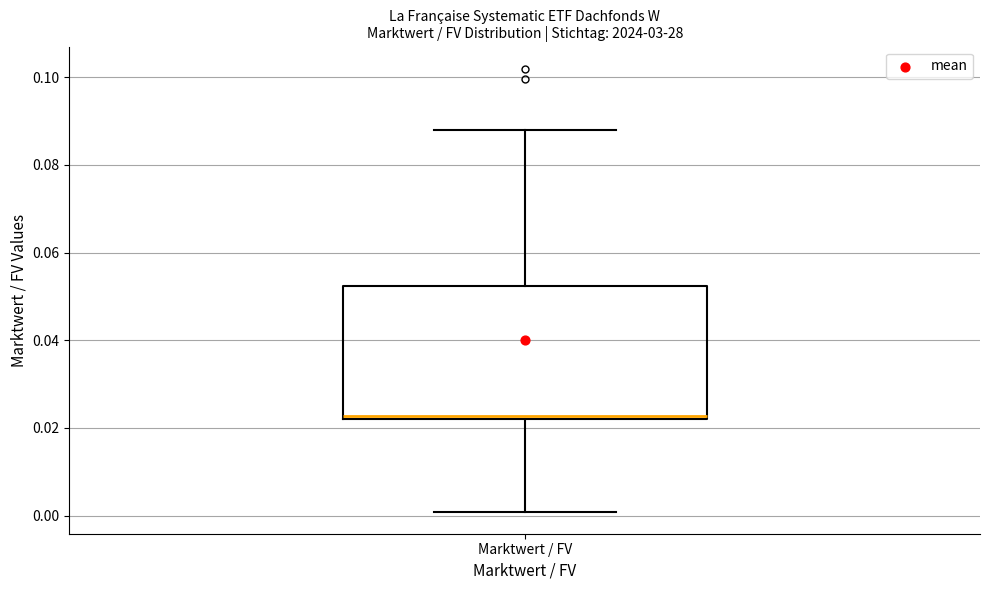

Where is the upper edge of the box for Marktwert / FV on the y-axis? The values are not printed on the chart, so give them approximately, as read against the axis.

0.052